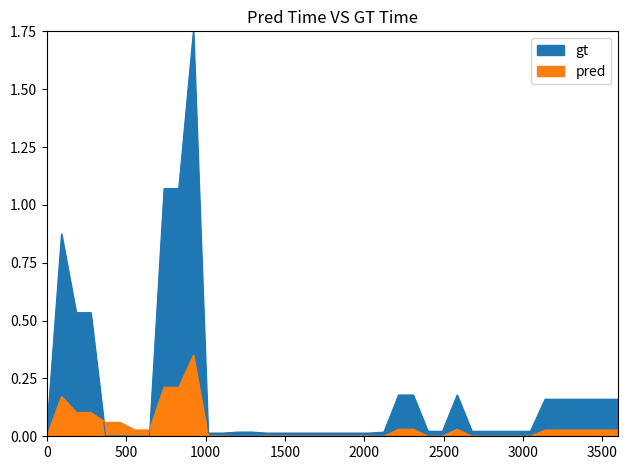

How many positive values does the gt series have?

38